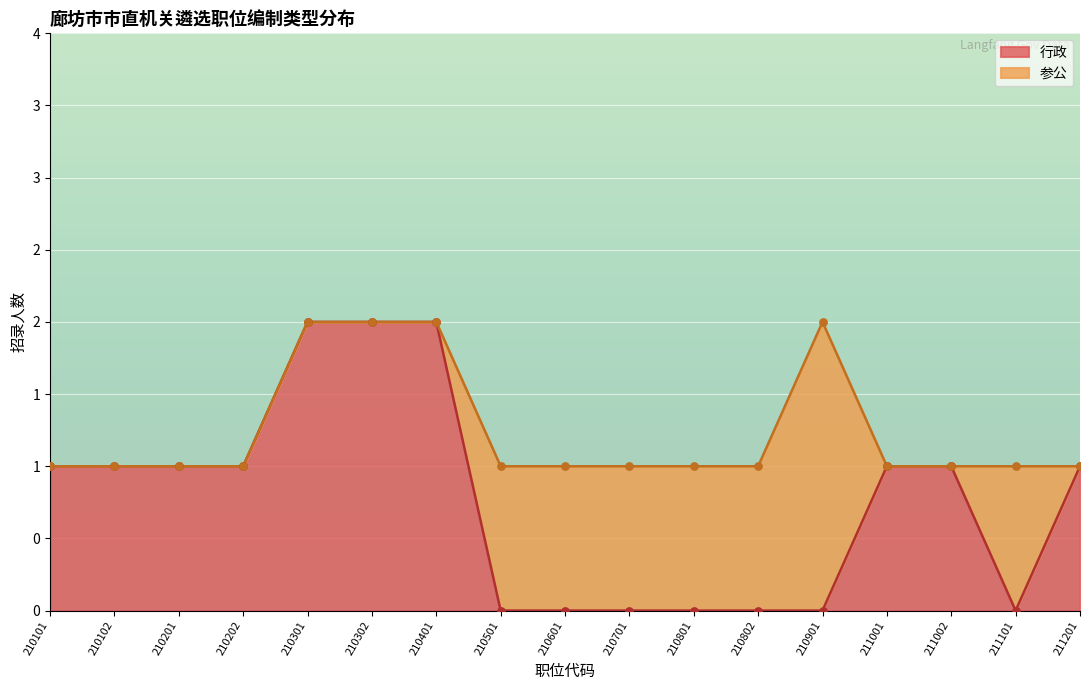

Which has a higher value, 210601 or 210501?

210601